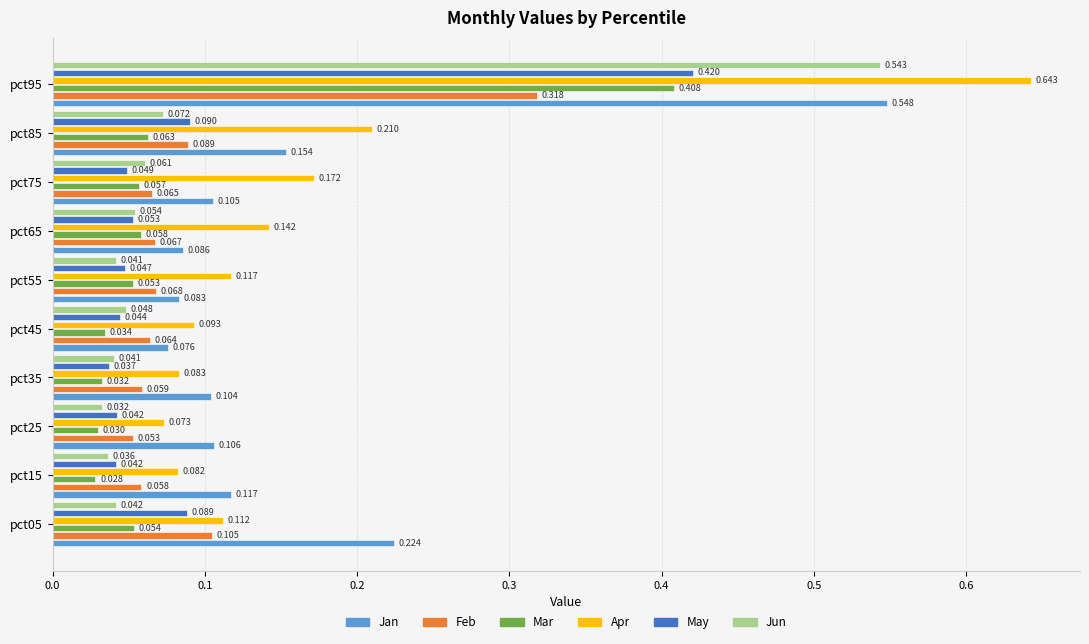

List the series in order of their peak value, highest first.

Apr, Jan, Jun, May, Mar, Feb